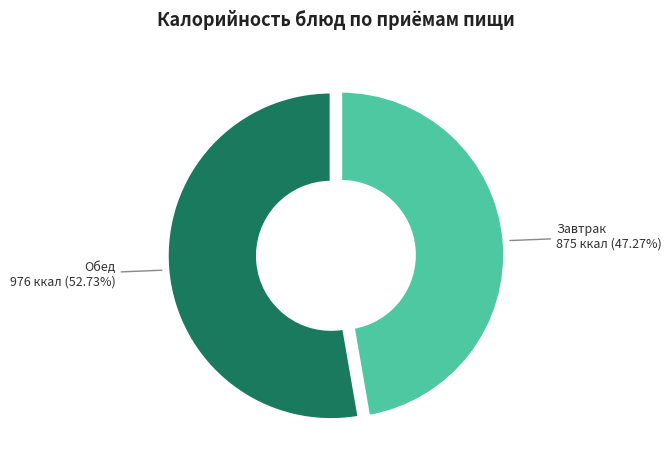

Does any single category account for the majority?

Yes